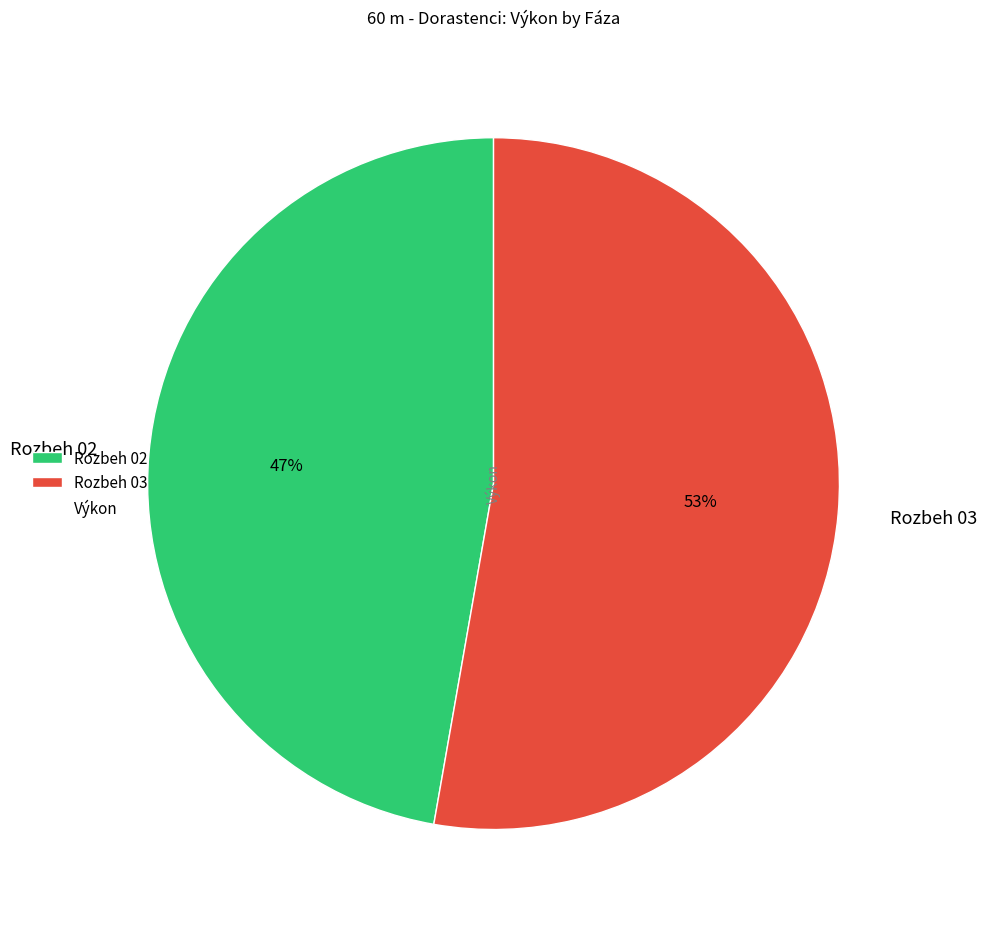

Count the number of slices in the pie.

2